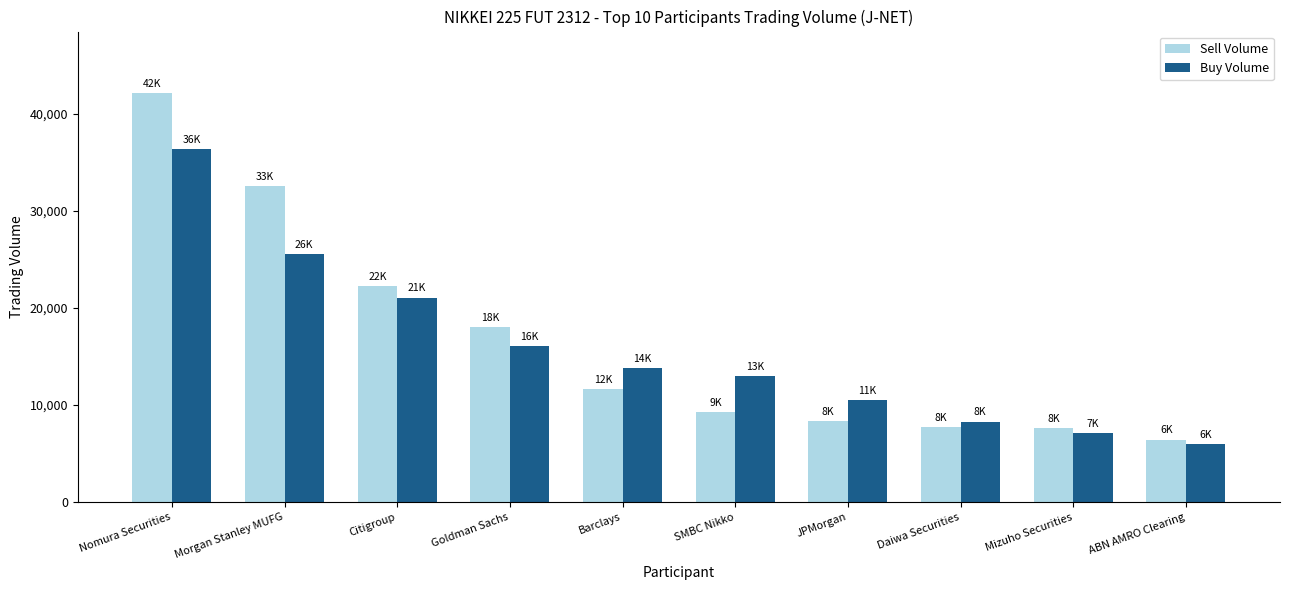

What is the label of the 8th bar from the left?

Daiwa Securities